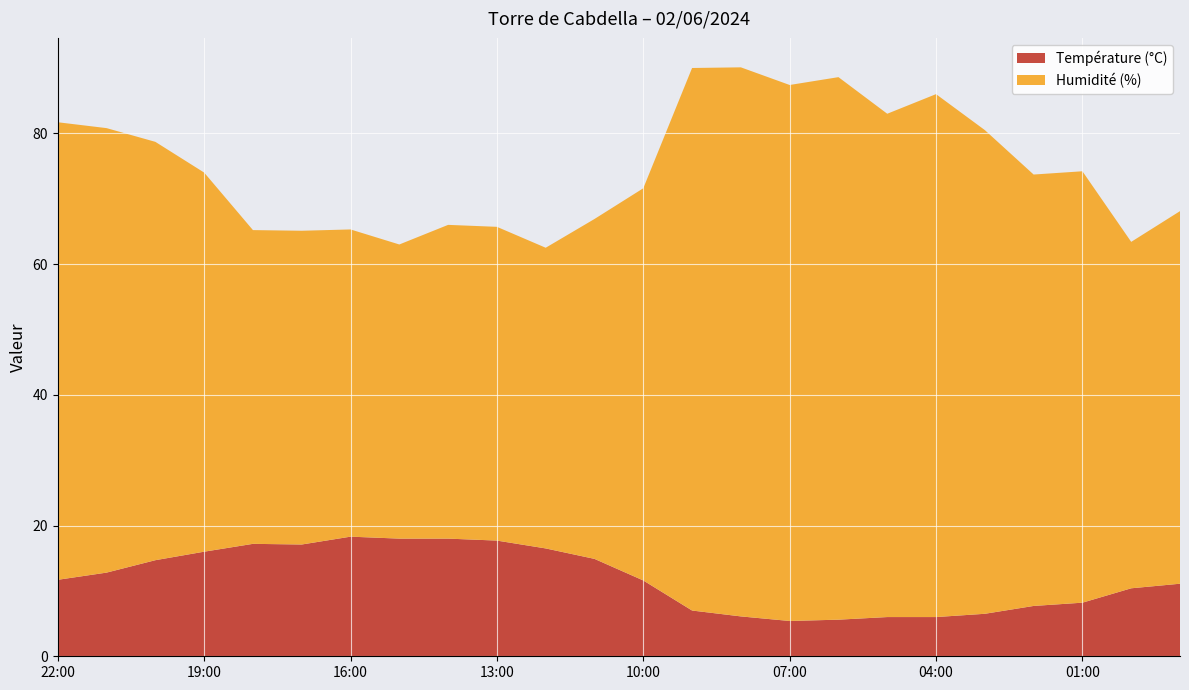

Reading right to left, transcribe all the data shown in this chart.

Température (°C): 23:00=11.1	00:00=10.4	01:00=8.2	02:00=7.7	03:00=6.5	04:00=6.0	05:00=6.0	06:00=5.6	07:00=5.4	08:00=6.1	09:00=7.0	10:00=11.6	11:00=14.9	12:00=16.5	13:00=17.7	14:00=18.0	15:00=18.0	16:00=18.3	17:00=17.1	18:00=17.2	19:00=16.0	20:00=14.7	21:00=12.8	22:00=11.7
Humidité (%): 23:00=57.0	00:00=53.0	01:00=66.0	02:00=66.0	03:00=74.0	04:00=80.0	05:00=77.0	06:00=83.0	07:00=82.0	08:00=84.0	09:00=83.0	10:00=60.0	11:00=52.0	12:00=46.0	13:00=48.0	14:00=48.0	15:00=45.0	16:00=47.0	17:00=48.0	18:00=48.0	19:00=58.0	20:00=64.0	21:00=68.0	22:00=70.0